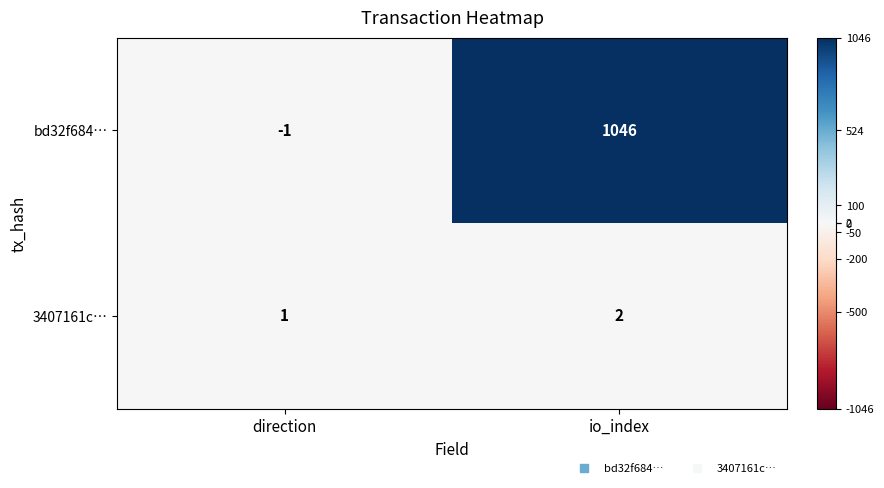

True or false: bd32f684… has a value of 381 at io_index.

False